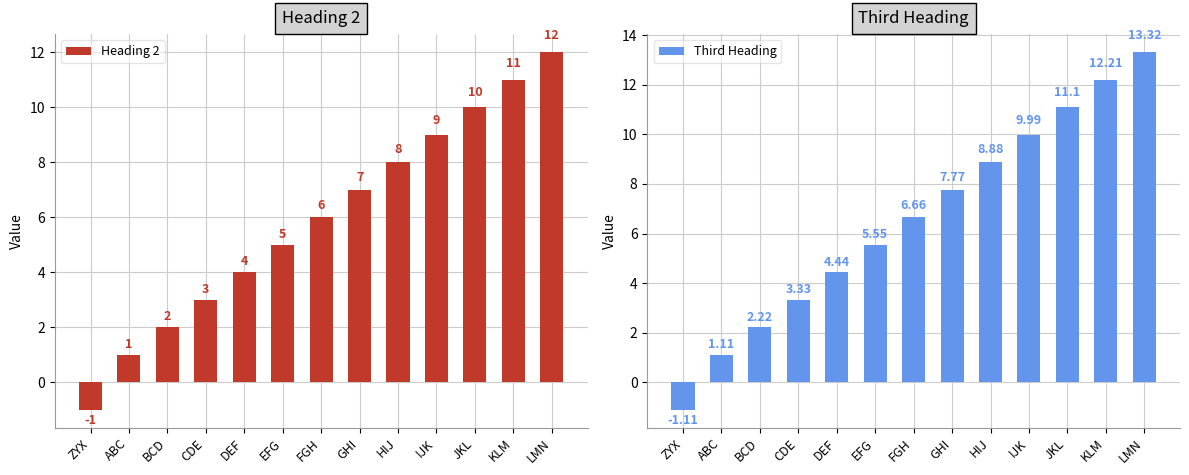

Reading left to right, list all the values displayed in this chart.

Heading 2: ZYX=-1.0	ABC=1.0	BCD=2.0	CDE=3.0	DEF=4.0	EFG=5.0	FGH=6.0	GHI=7.0	HIJ=8.0	IJK=9.0	JKL=10.0	KLM=11.0	LMN=12.0
Third Heading: ZYX=-1.1	ABC=1.1	BCD=2.2	CDE=3.3	DEF=4.4	EFG=5.5	FGH=6.7	GHI=7.8	HIJ=8.9	IJK=10.0	JKL=11.1	KLM=12.2	LMN=13.3